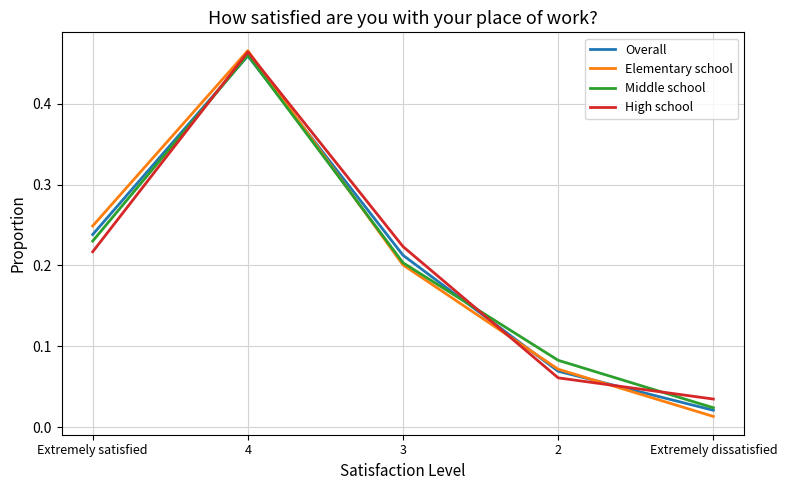

How many interior local peaks does the High school series have?

1